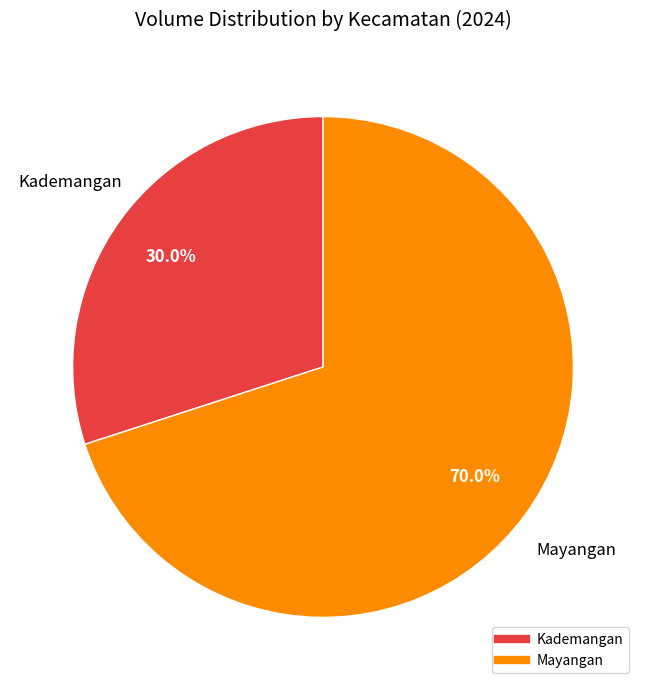

The Kademangan slice represents 30% of the pie. True or false?

True